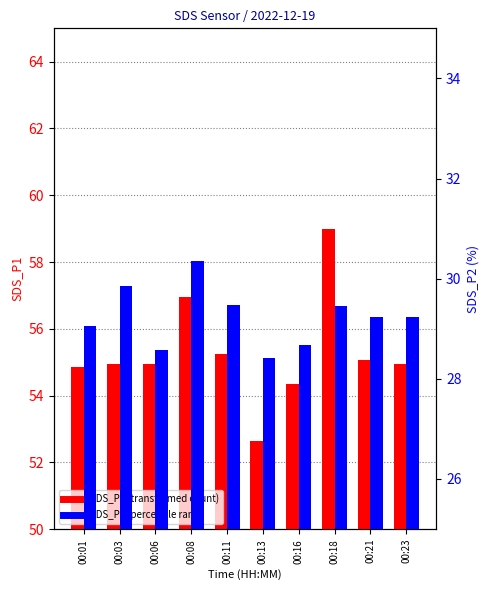

Which has a higher value, 00:16 or 00:23?

00:23